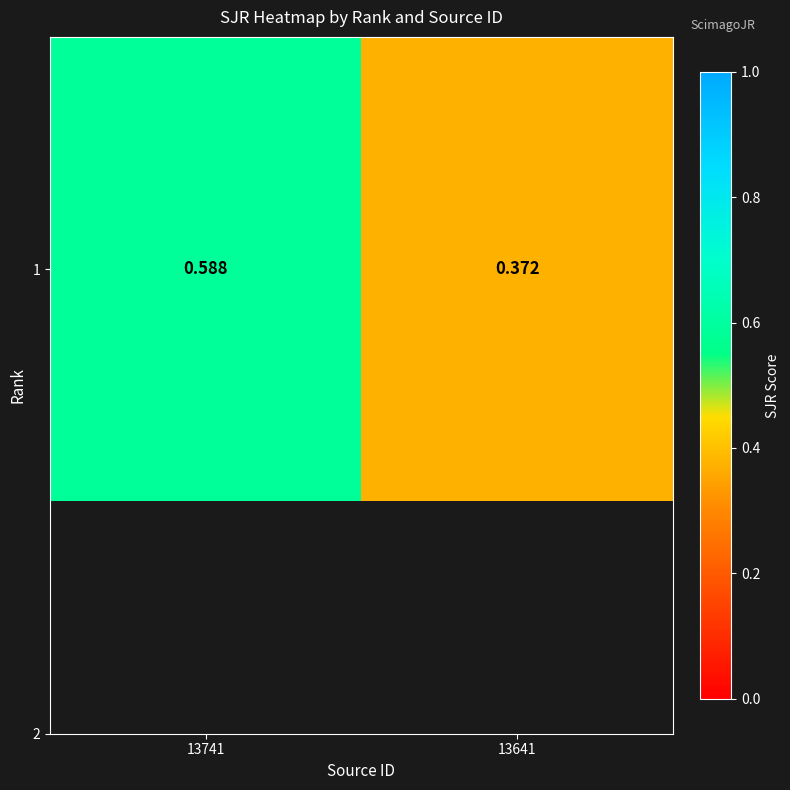

Reading left to right, extract all data points from this chart.

0.6	0.4